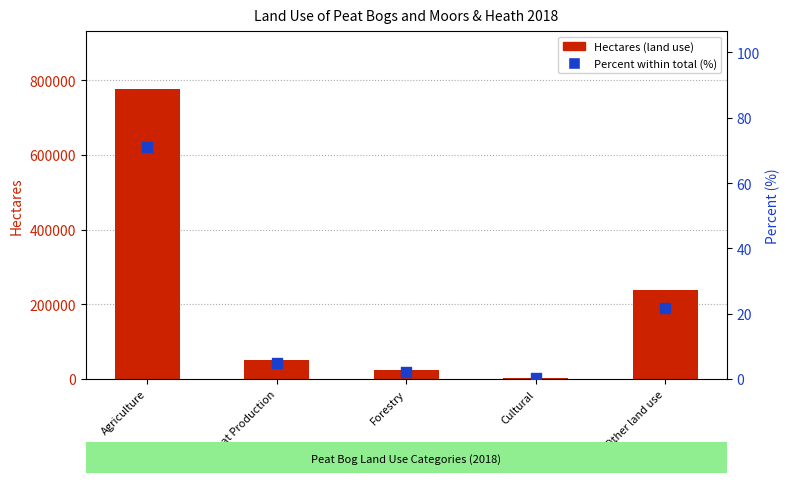

Is the value of Percent within total (%) at Cultural greater than the value of Hectares (land use) at Cultural?

No